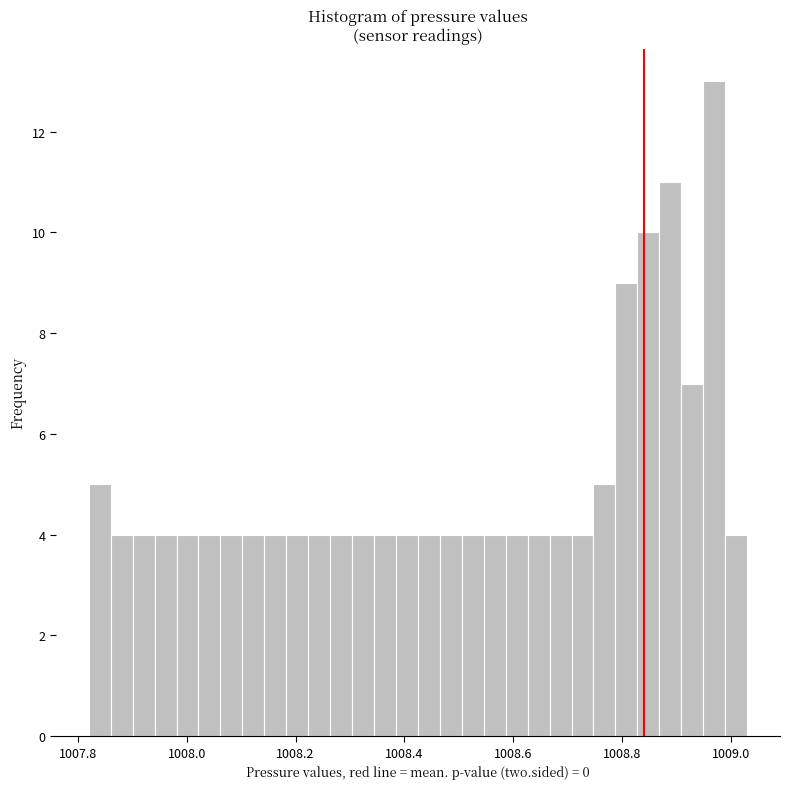

Read against the x-axis, roughly where is the centre of the tallest bar?

1008.96